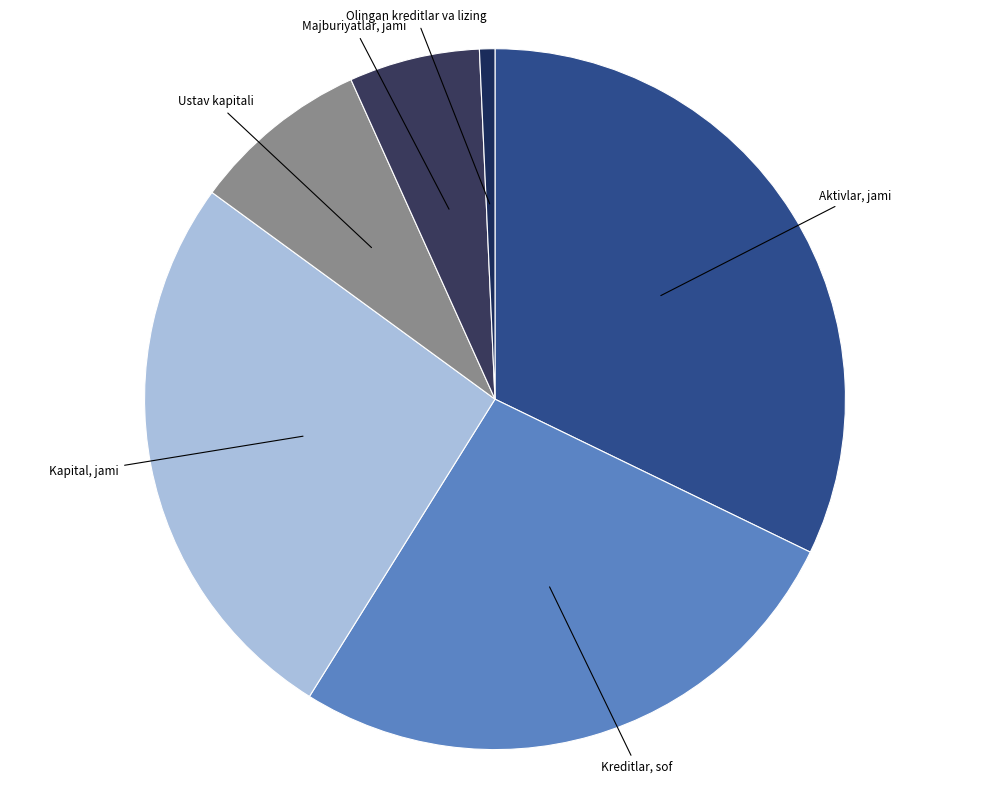

Which has a higher value, Majburiyatlar, jami or Kreditlar, sof?

Kreditlar, sof